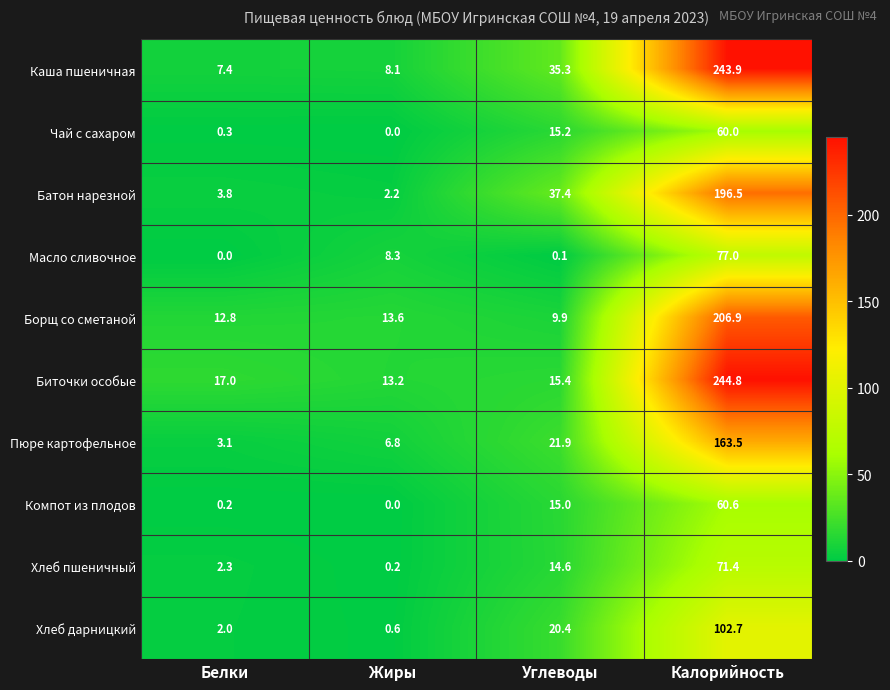

What is the approximate value of Батон нарезной at Калорийность?

196.5